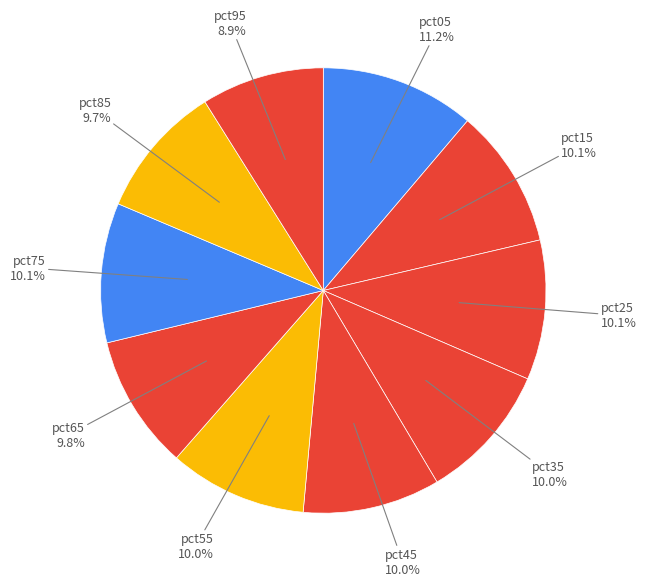

How many slices are in this pie chart?

10